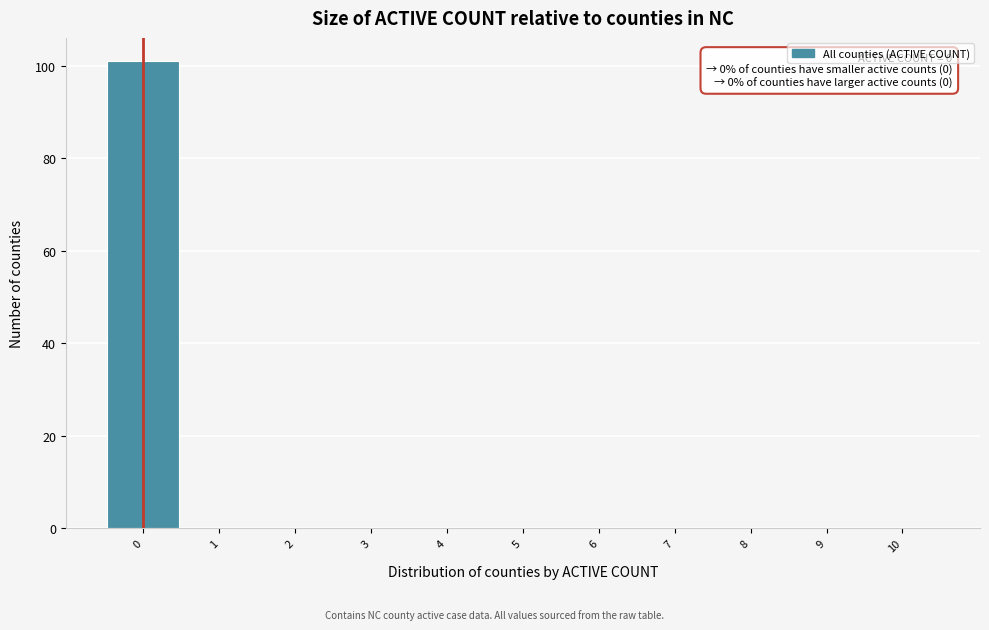

Over which range of the x-axis is the bar tallest?

-0.5 to 0.5